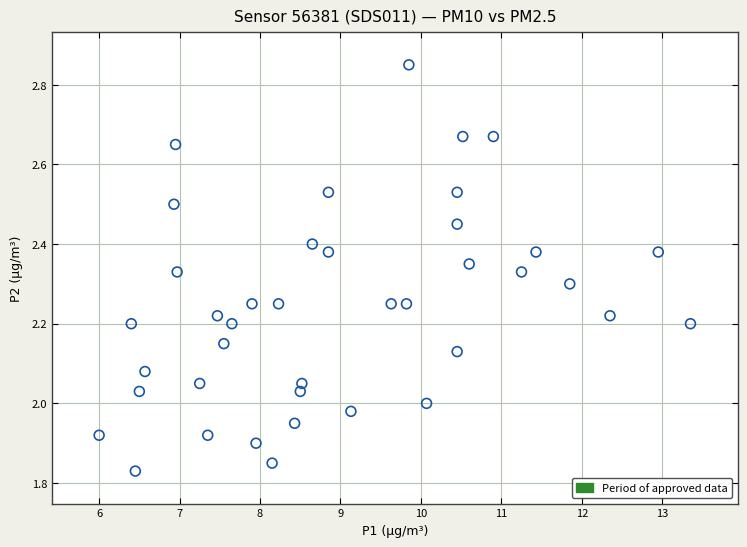

What is the range of Y values (max minus min)?

1.0